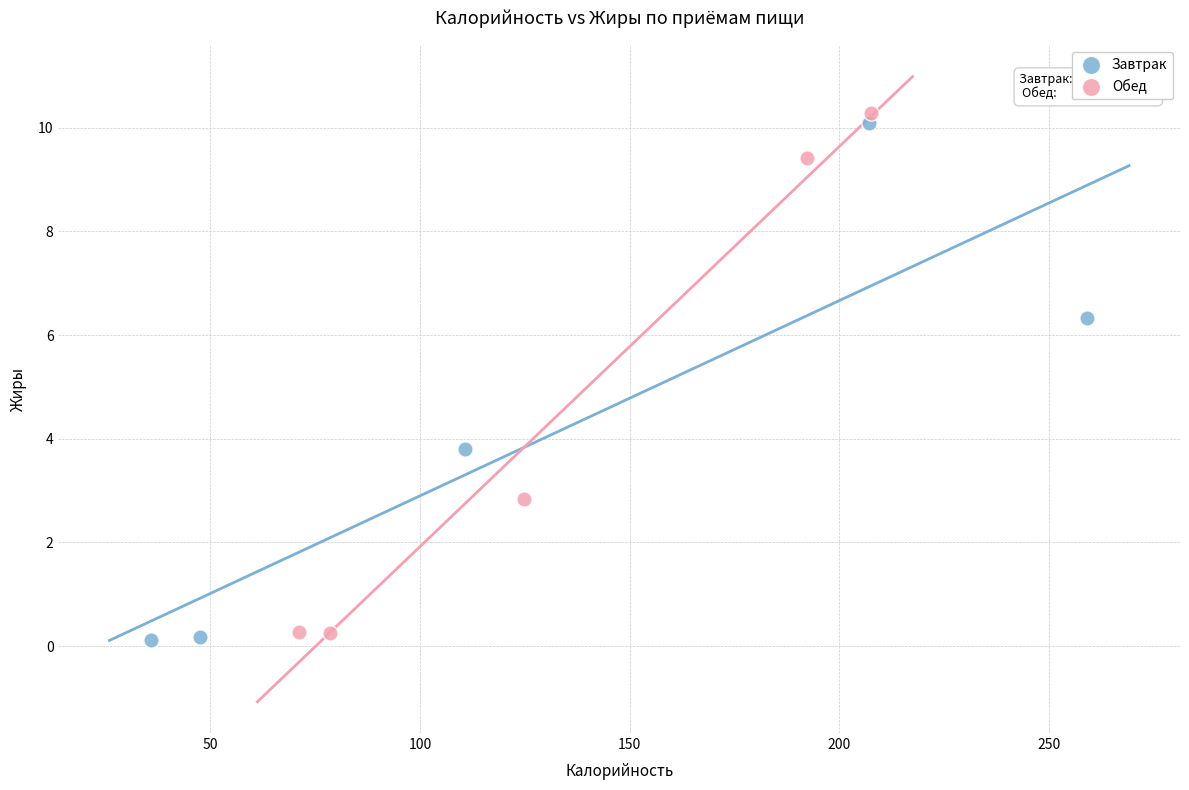

Which series has the largest Y range (max minus min)?

Обед